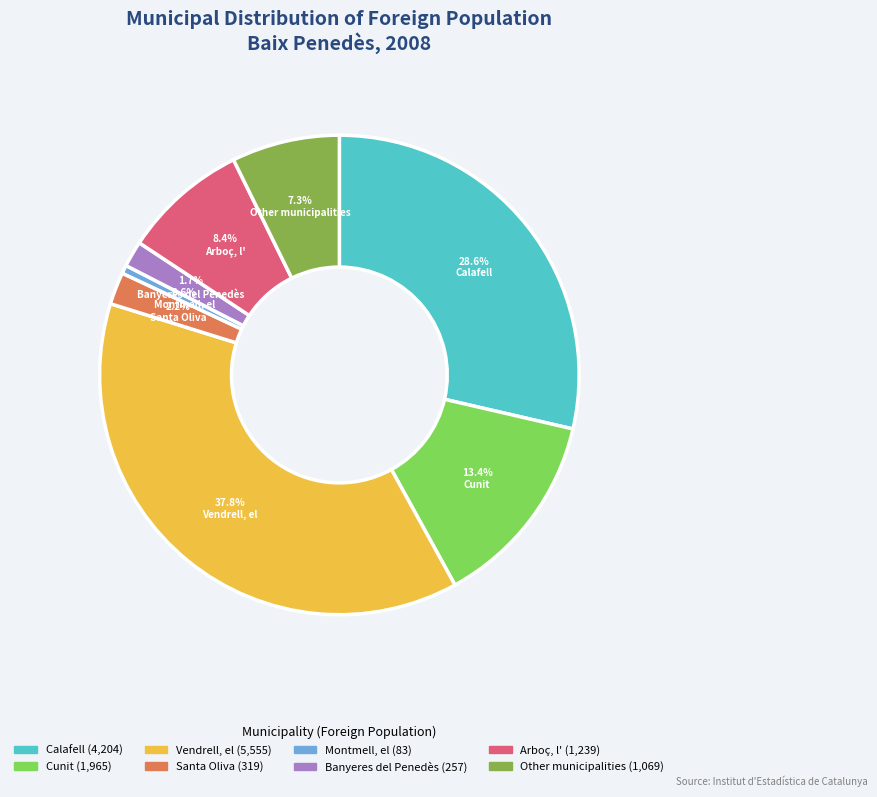

Which category has the smallest portion of the pie?

Montmell, el